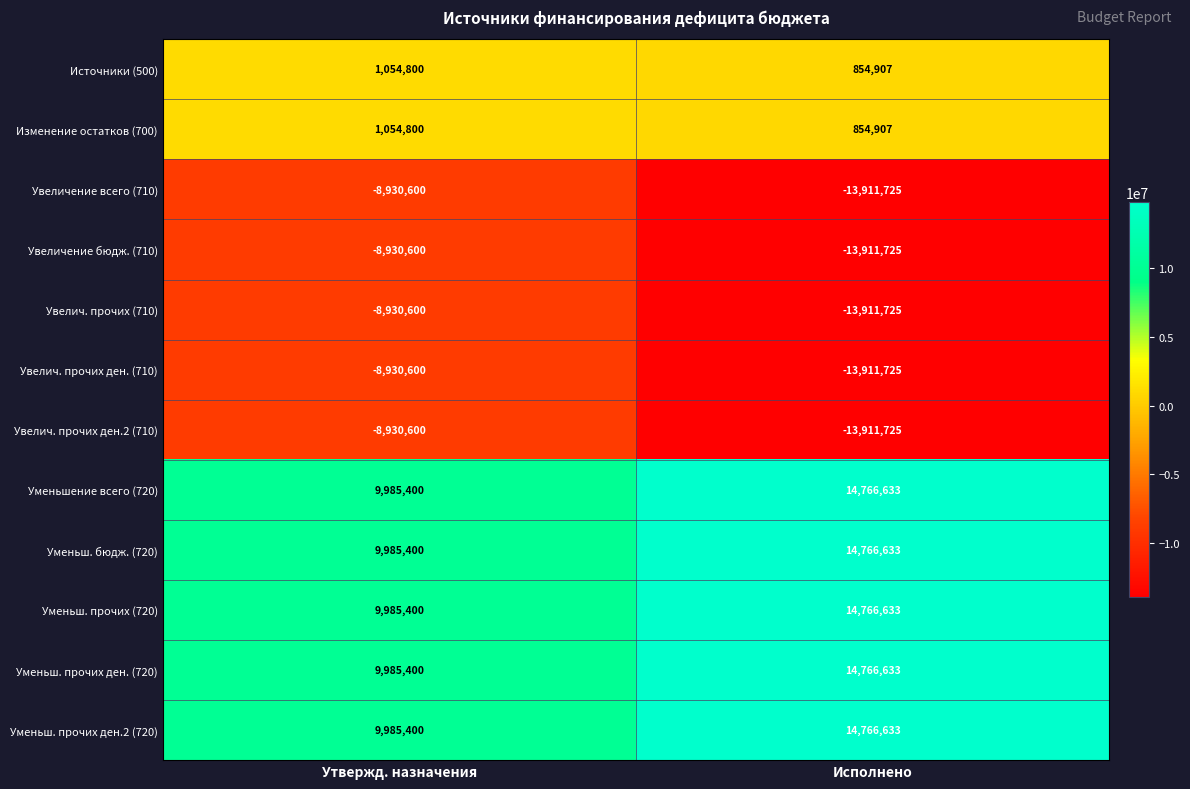

How many data points does each series have?

2